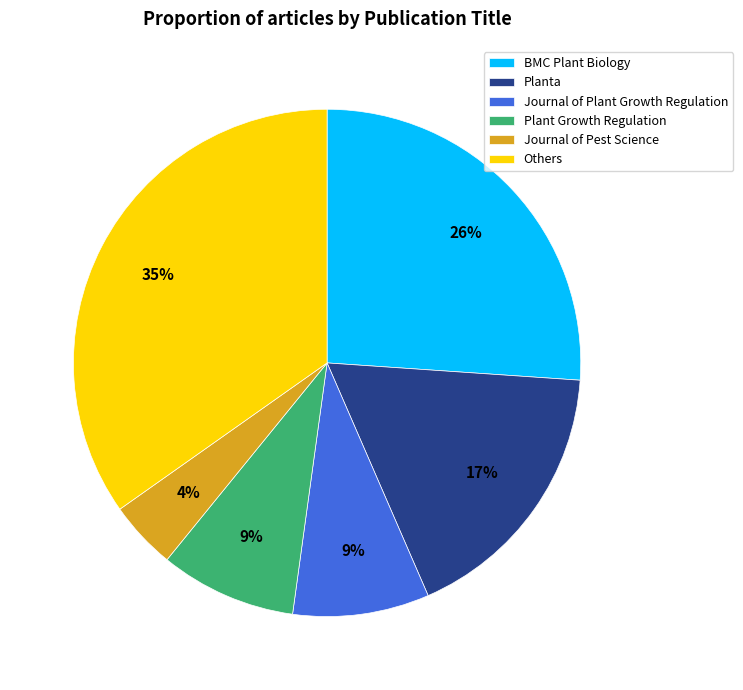

How many slices are in this pie chart?

6